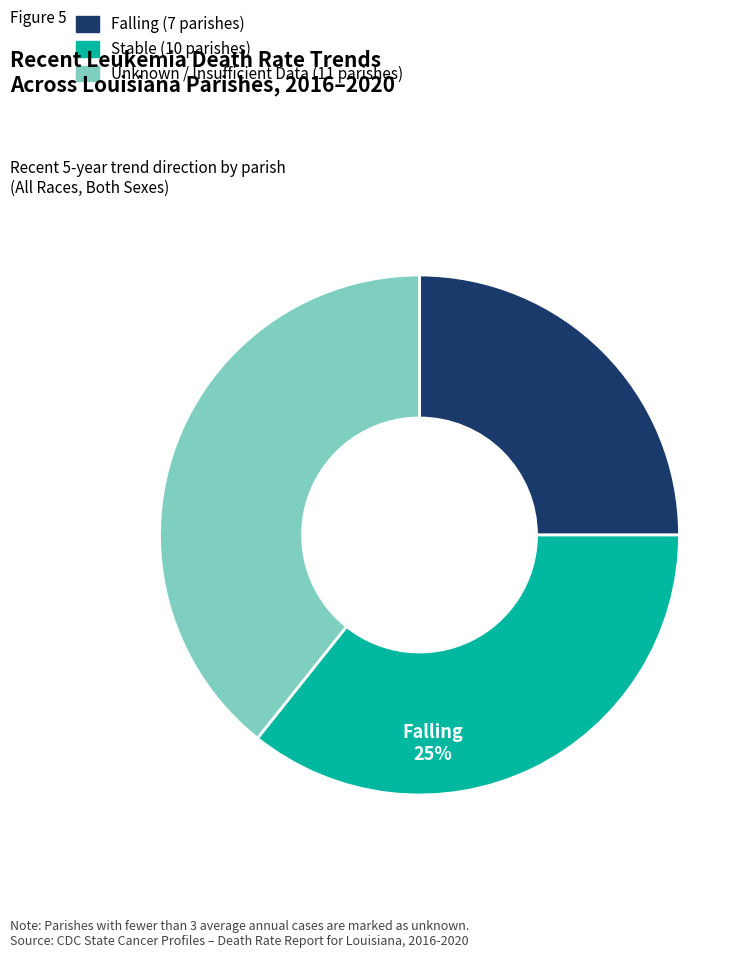

Is there any slice that represents more than half of the pie?

No